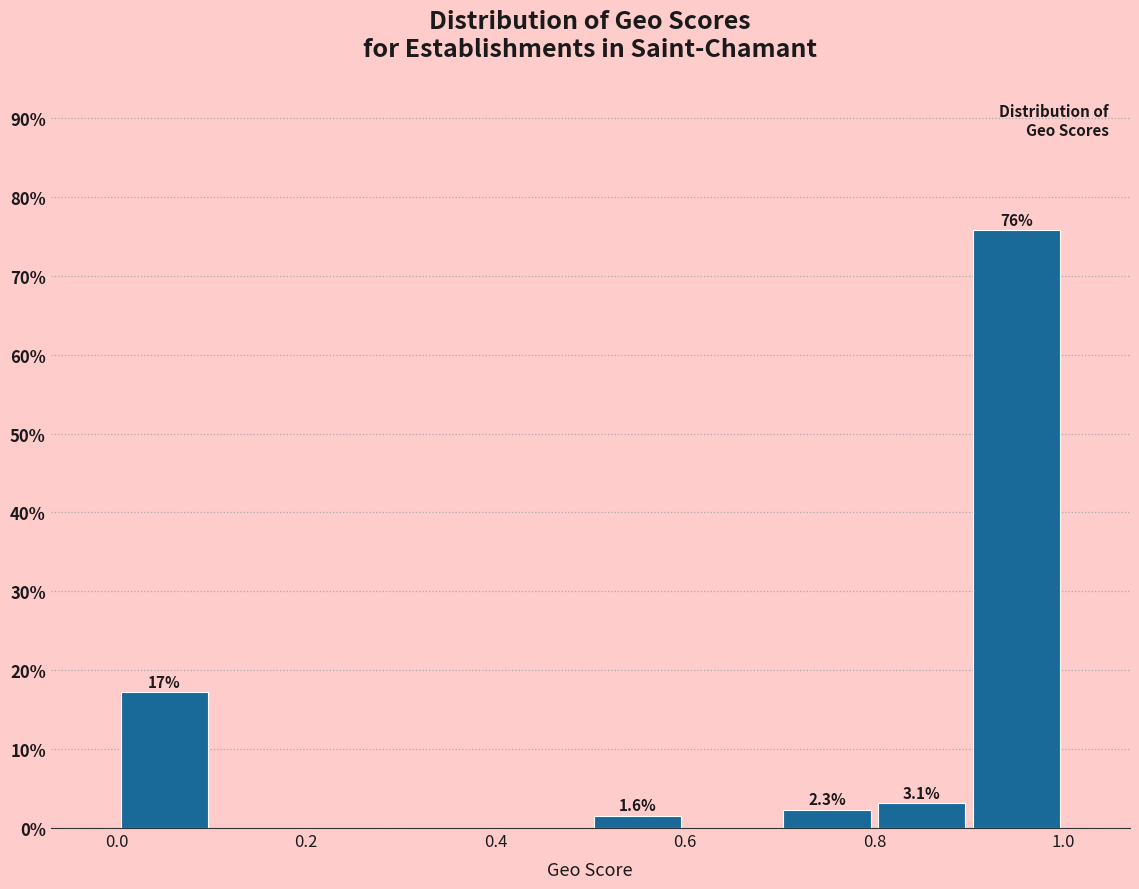

Over which range of the x-axis is the bar tallest?

0.9 to 1.0